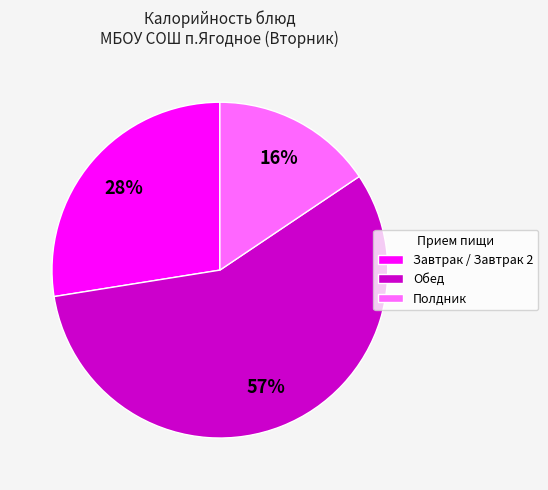

To the nearest percent, what is the combined percentage of Обед and Завтрак / Завтрак 2?

84%